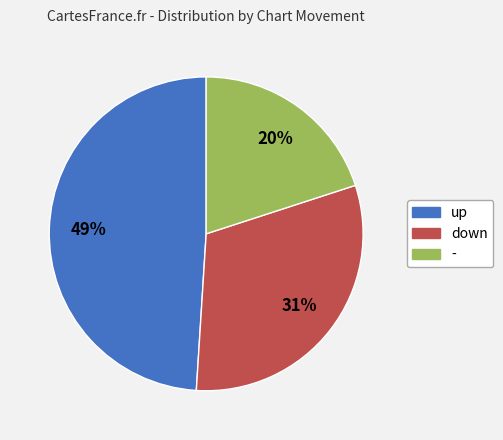

Is up the majority of the pie?

No